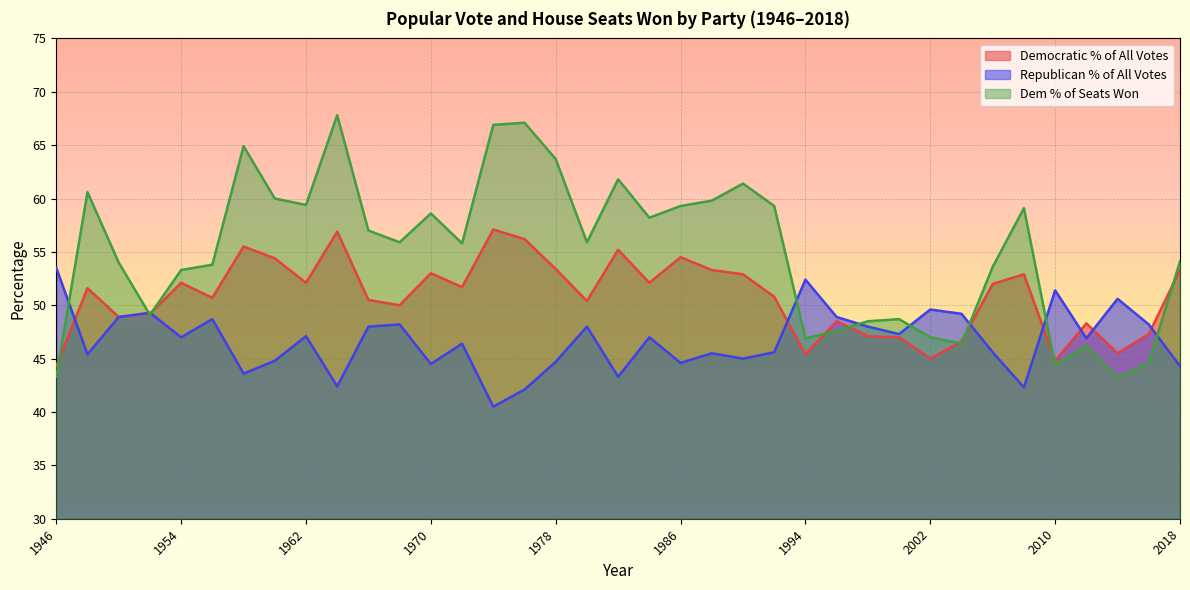

Reading right to left, transcribe all the data shown in this chart.

Democratic % of All Votes: 2018=53.3	2016=47.3	2014=45.5	2012=48.3	2010=44.8	2008=52.9	2006=52.0	2004=46.6	2002=45.0	2000=47.0	1998=47.1	1996=48.5	1994=45.4	1992=50.8	1990=52.9	1988=53.3	1986=54.5	1984=52.1	1982=55.2	1980=50.4	1978=53.4	1976=56.2	1974=57.1	1972=51.7	1970=53.0	1968=50.0	1966=50.5	1964=56.9	1962=52.1	1960=54.4	1958=55.5	1956=50.7	1954=52.1	1952=49.2	1950=48.9	1948=51.6	1946=44.3
Republican % of All Votes: 2018=44.3	2016=48.2	2014=50.6	2012=46.9	2010=51.4	2008=42.3	2006=45.6	2004=49.2	2002=49.6	2000=47.3	1998=48.0	1996=48.9	1994=52.4	1992=45.6	1990=45.0	1988=45.5	1986=44.6	1984=47.0	1982=43.3	1980=48.0	1978=44.7	1976=42.1	1974=40.5	1972=46.4	1970=44.5	1968=48.2	1966=48.0	1964=42.4	1962=47.1	1960=44.8	1958=43.6	1956=48.7	1954=47.0	1952=49.3	1950=48.9	1948=45.4	1946=53.5
Dem % of Seats Won: 2018=54.1	2016=44.6	2014=43.2	2012=46.2	2010=44.4	2008=59.1	2006=53.6	2004=46.4	2002=47.0	2000=48.7	1998=48.5	1996=47.6	1994=46.9	1992=59.3	1990=61.4	1988=59.8	1986=59.3	1984=58.2	1982=61.8	1980=55.9	1978=63.7	1976=67.1	1974=66.9	1972=55.8	1970=58.6	1968=55.9	1966=57.0	1964=67.8	1962=59.4	1960=60.0	1958=64.9	1956=53.8	1954=53.3	1952=49.1	1950=54.0	1948=60.6	1946=43.3